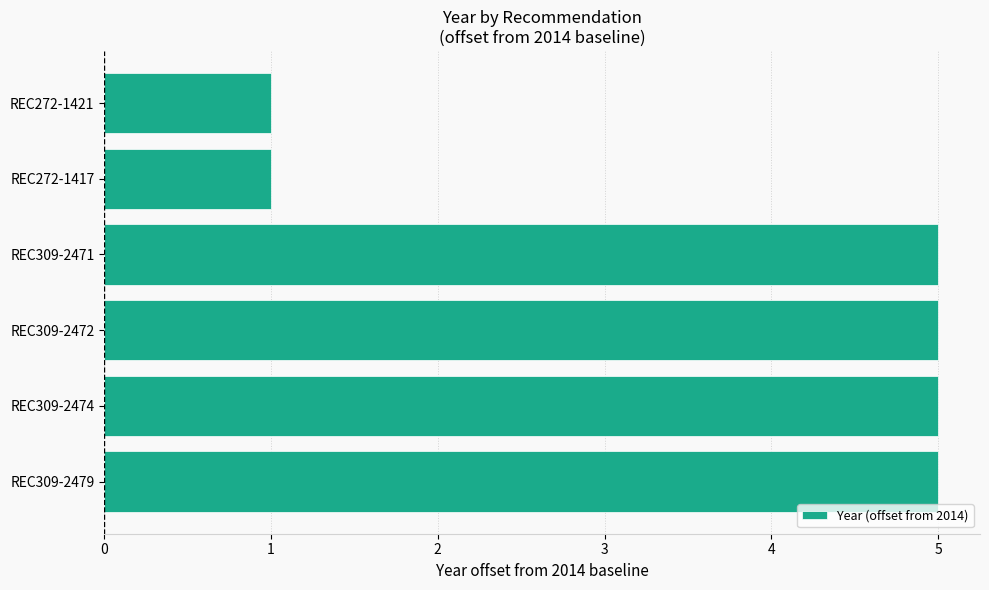

True or false: the data shows 5 at REC309-2471.

True